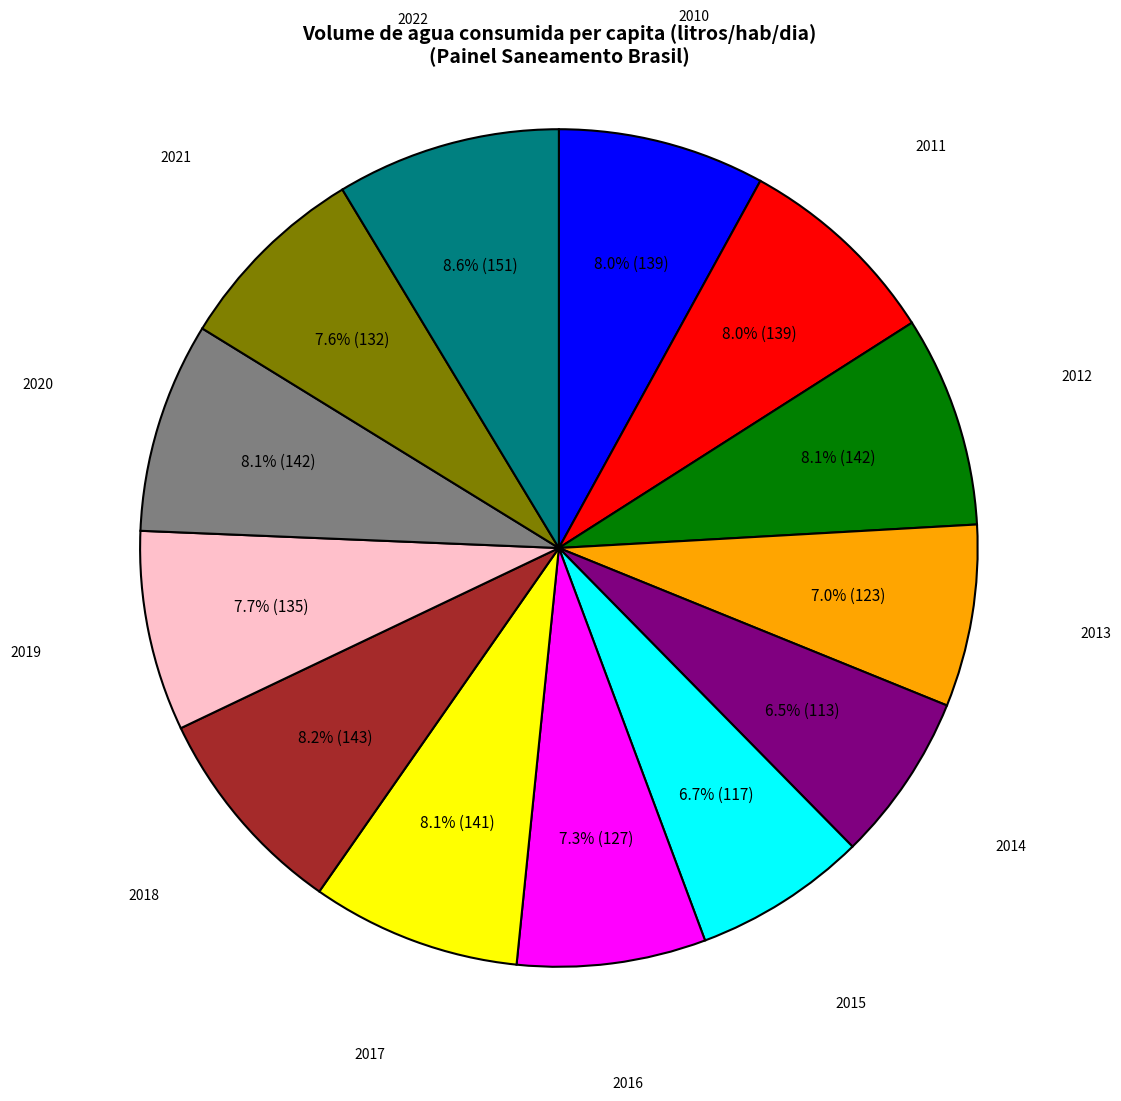

Is there any slice that represents more than half of the pie?

No